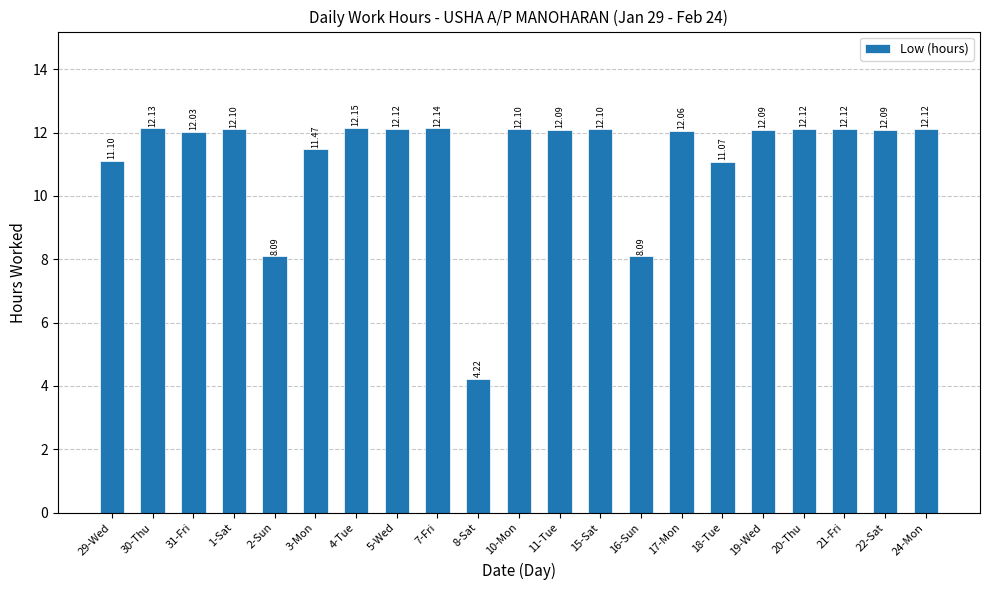

Reading left to right, extract all data points from this chart.

11.1	12.1	12.0	12.1	8.1	11.5	12.2	12.1	12.1	4.2	12.1	12.1	12.1	8.1	12.1	11.1	12.1	12.1	12.1	12.1	12.1